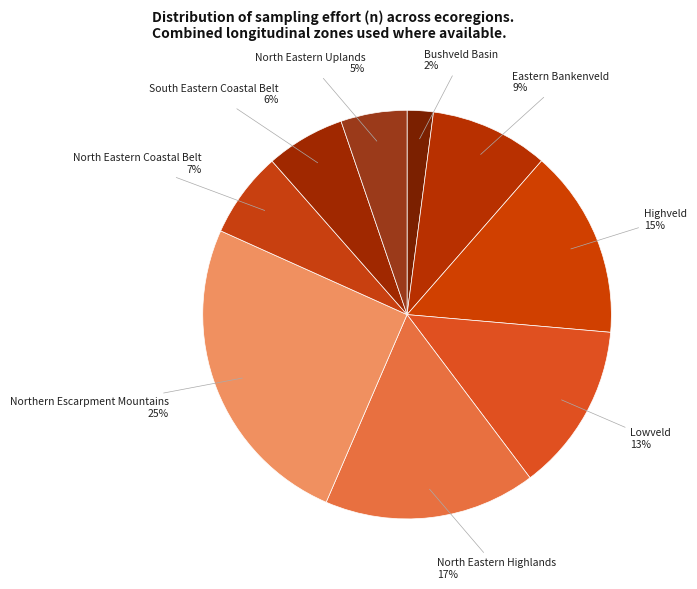

How many segments does this pie chart have?

9